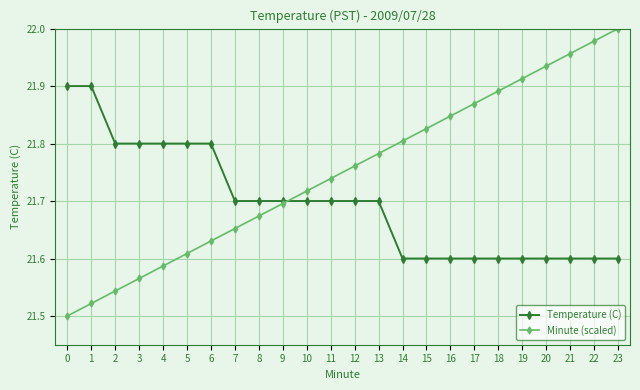

List the series in order of their overall mean, highest first.

Minute (scaled), Temperature (C)